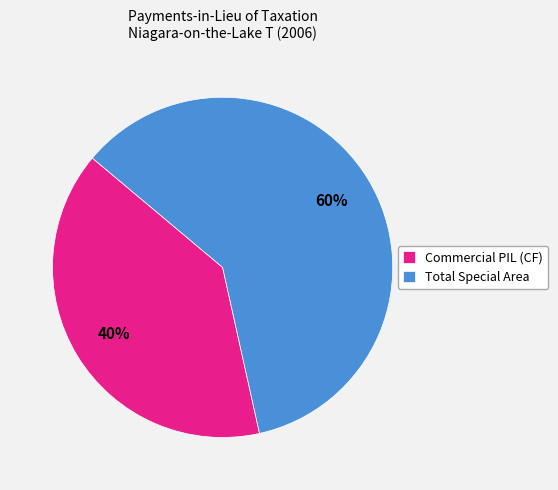

To the nearest percent, what is the average slice percentage?

50%